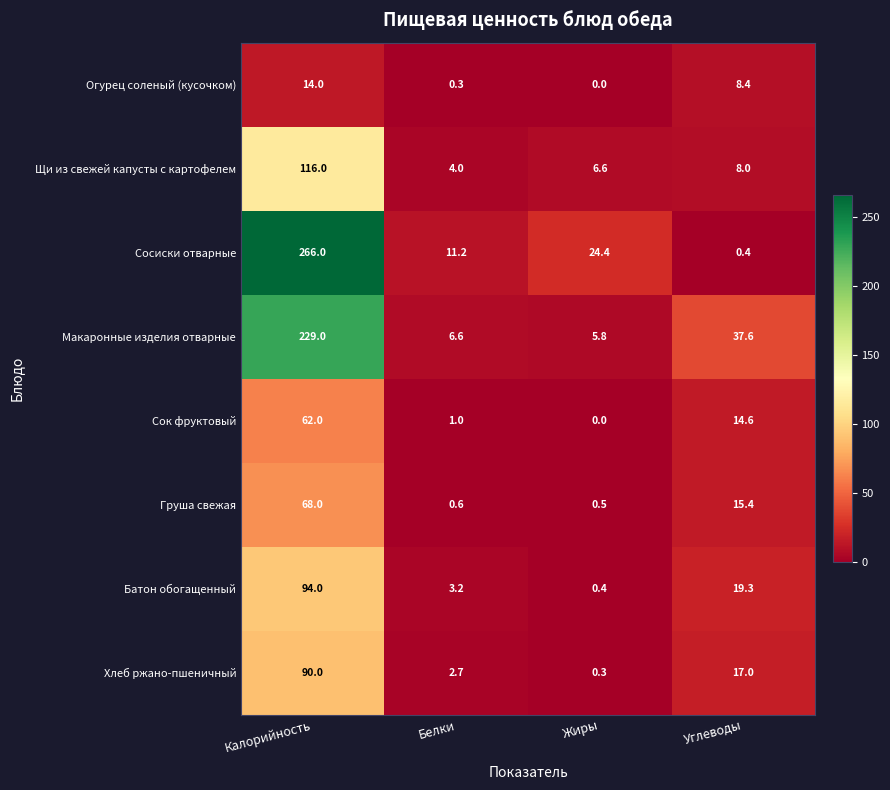

The value of Сосиски отварные at Калорийность is 469.2. True or false?

False